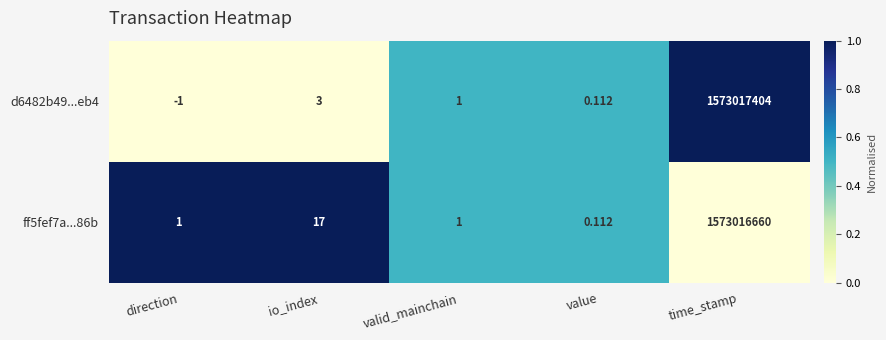

At which category is the sum across all series the highest?

time_stamp